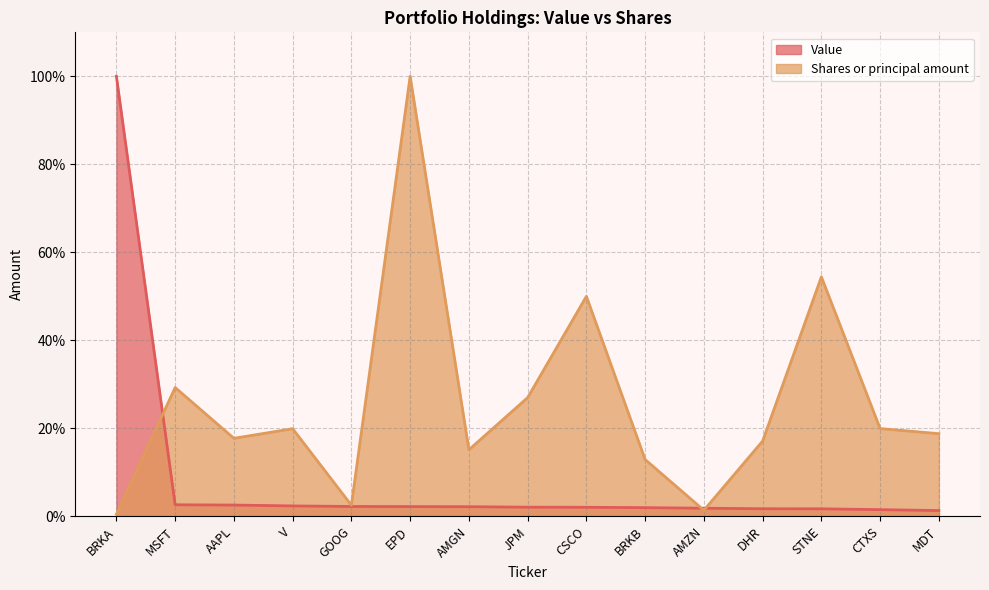

What are all the series names shown in the legend?

Value, Shares or principal amount